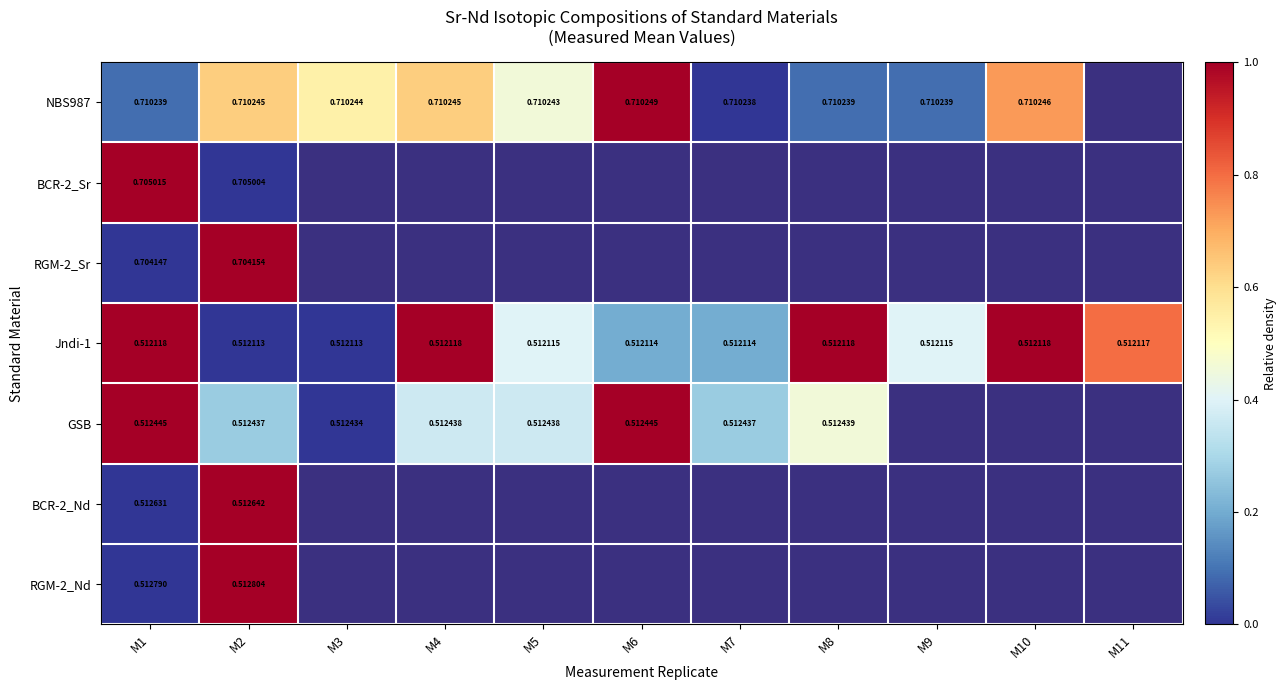

At how many categories does at least one series exceed 0?

11